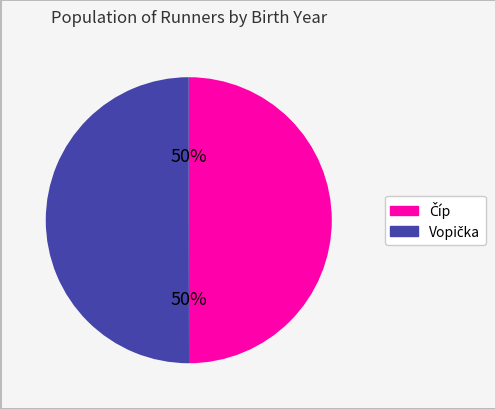

To the nearest percent, what is the average slice percentage?

50%